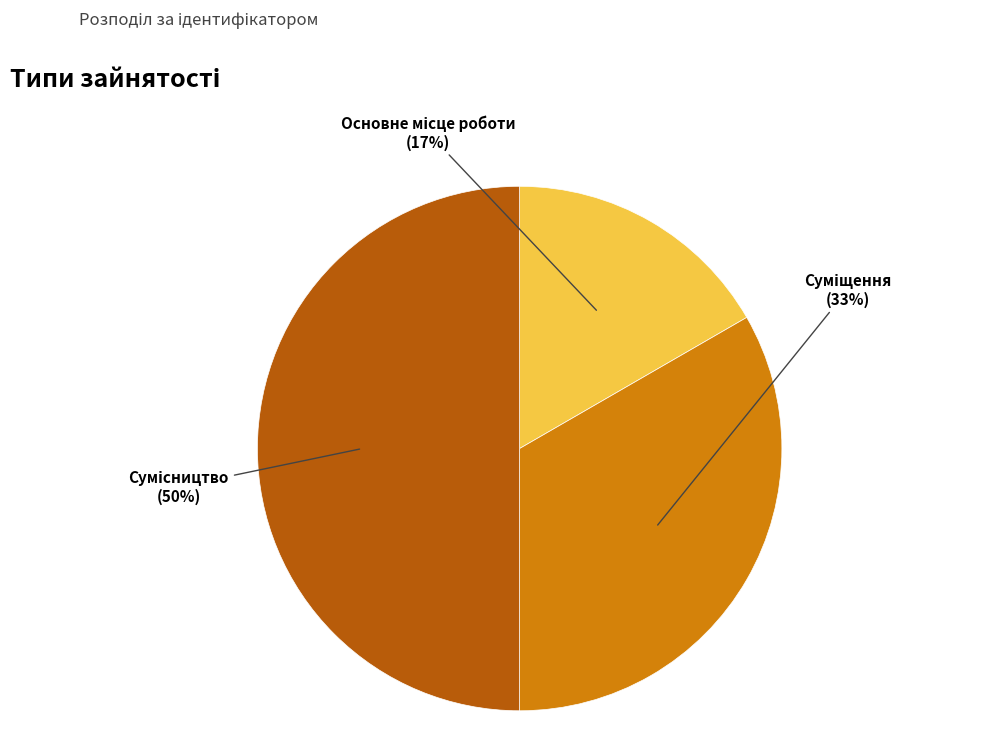

To the nearest percent, what is the difference between the largest and smallest slice percentages?

33%